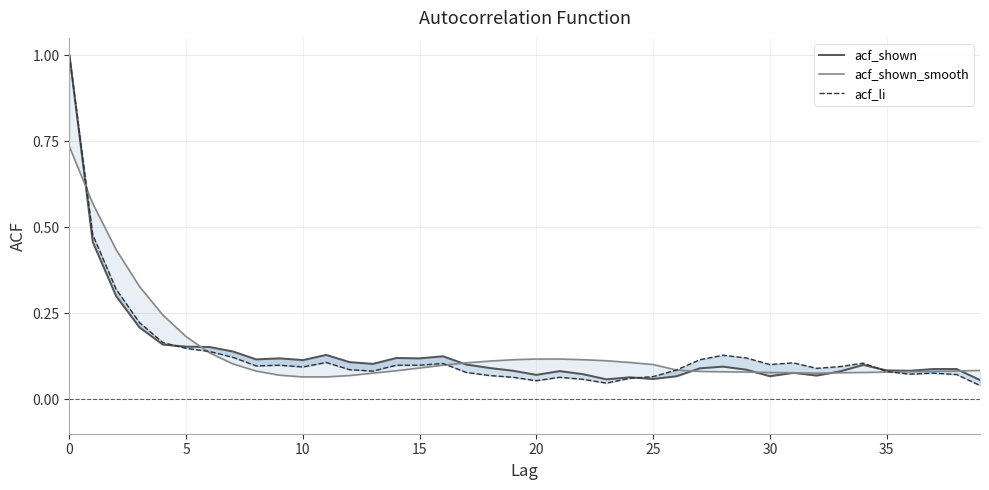

What is the sum of the acf_li values at 39 and 20?

0.1